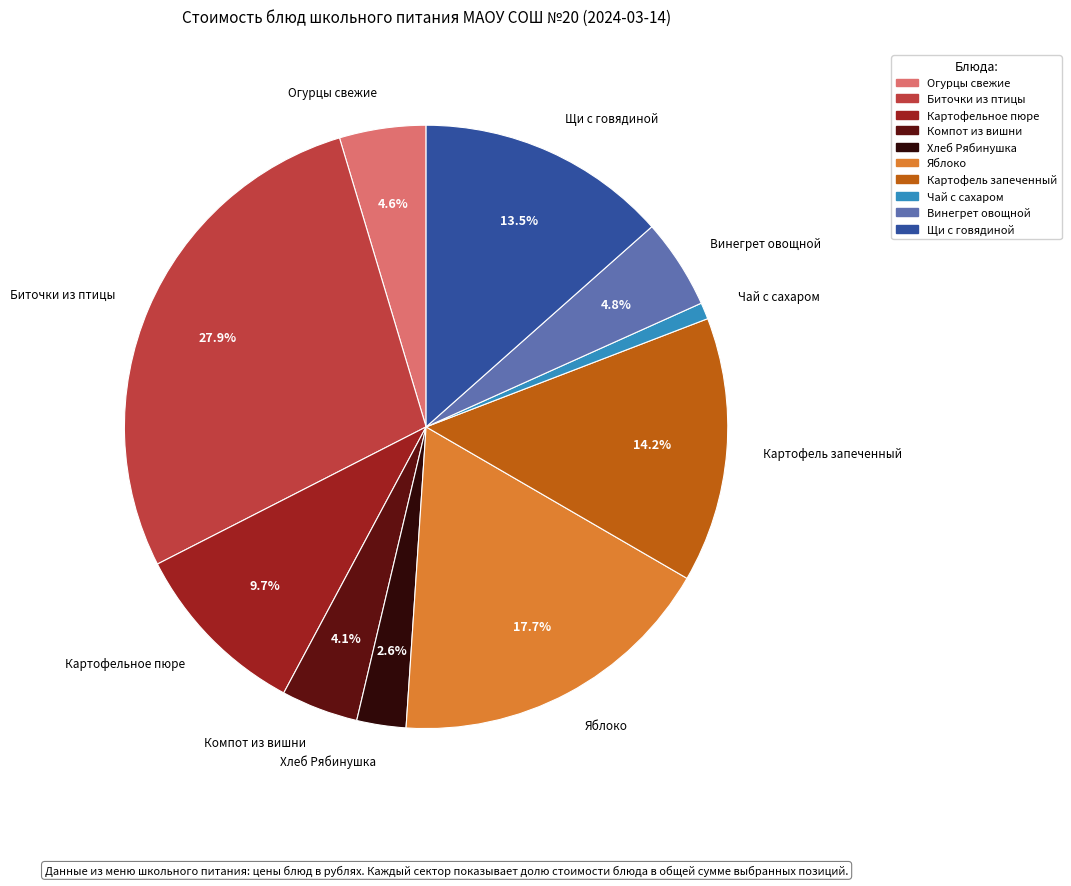

Count the number of slices in the pie.

10